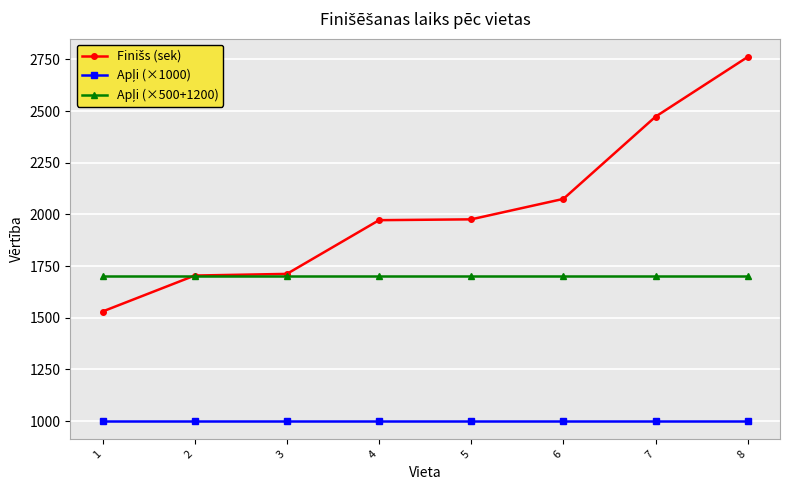

Does the chart display data point markers on the line(s)?

Yes